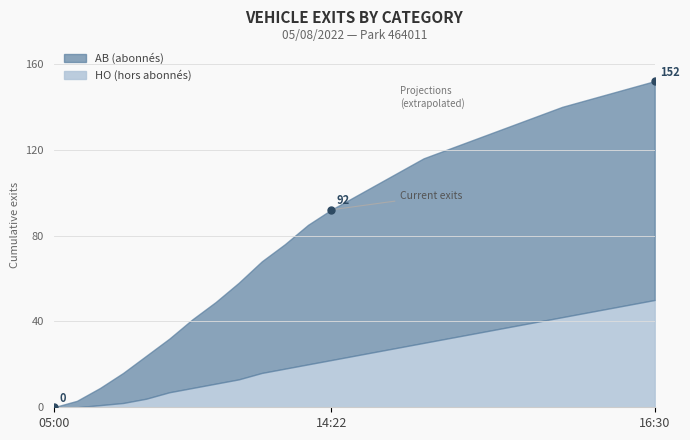

What is the label of the 22nd point from the left?

15:24